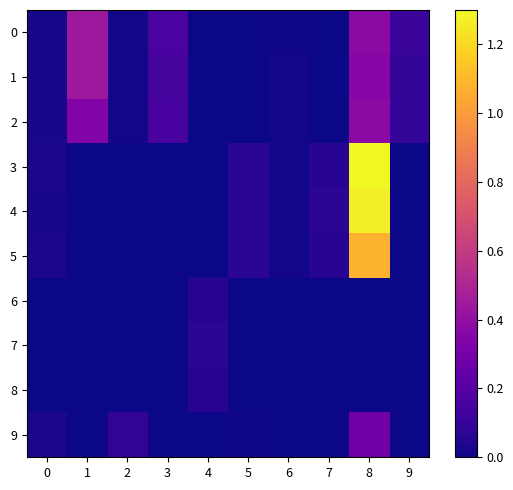

What is the total value across all series at 7?

0.2